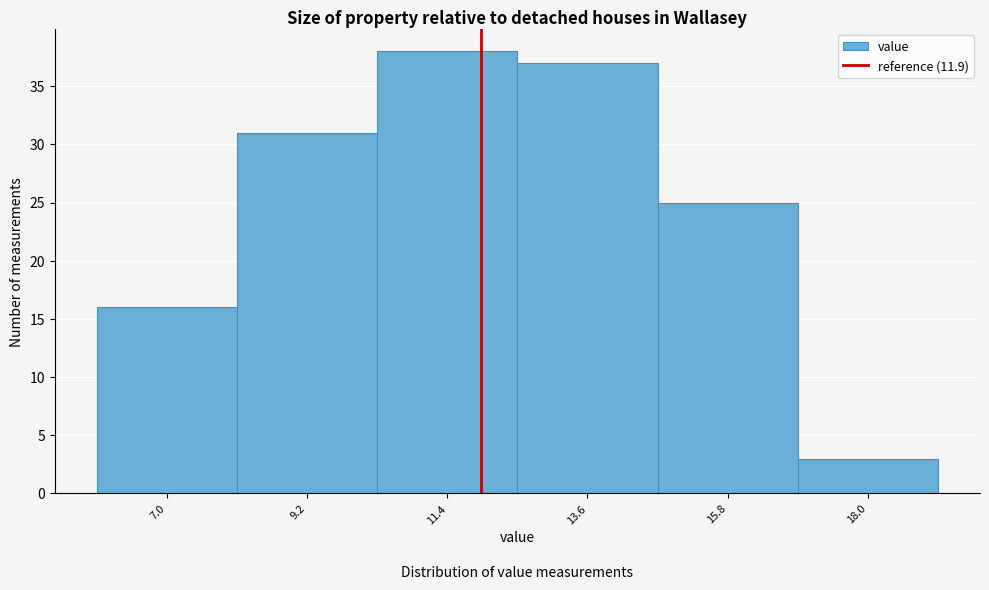

Reading left to right, transcribe this chart: for each bar, give the range it covers on the x-axis and its height. Neither the bar edges nor the heights are printed on the chart, so give them approximately, as read against the axes.

6.0 to 8.0: 16
8.0 to 10.5: 31
10.5 to 12.5: 38
12.5 to 14.5: 37
14.5 to 17.0: 25
17.0 to 19.0: 3